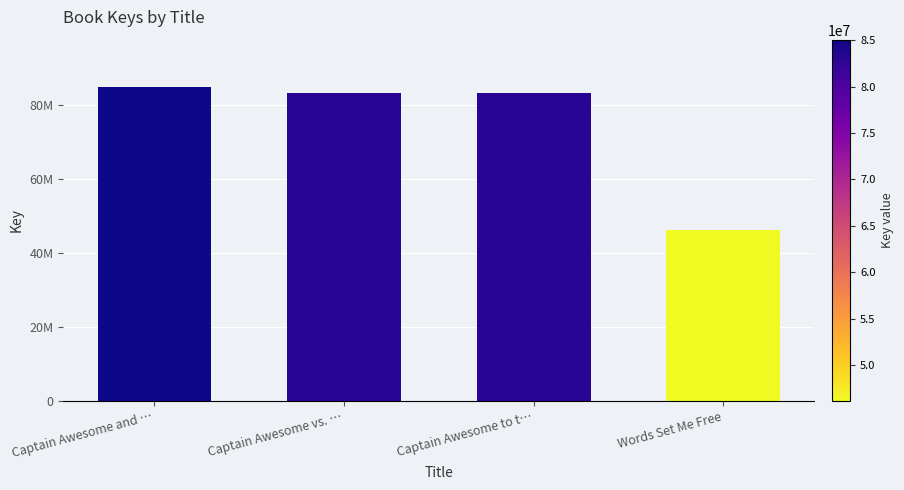

List the labels in order of value, smallest first.

Words Set Me Free, Captain Awesome to t…, Captain Awesome vs. …, Captain Awesome and …